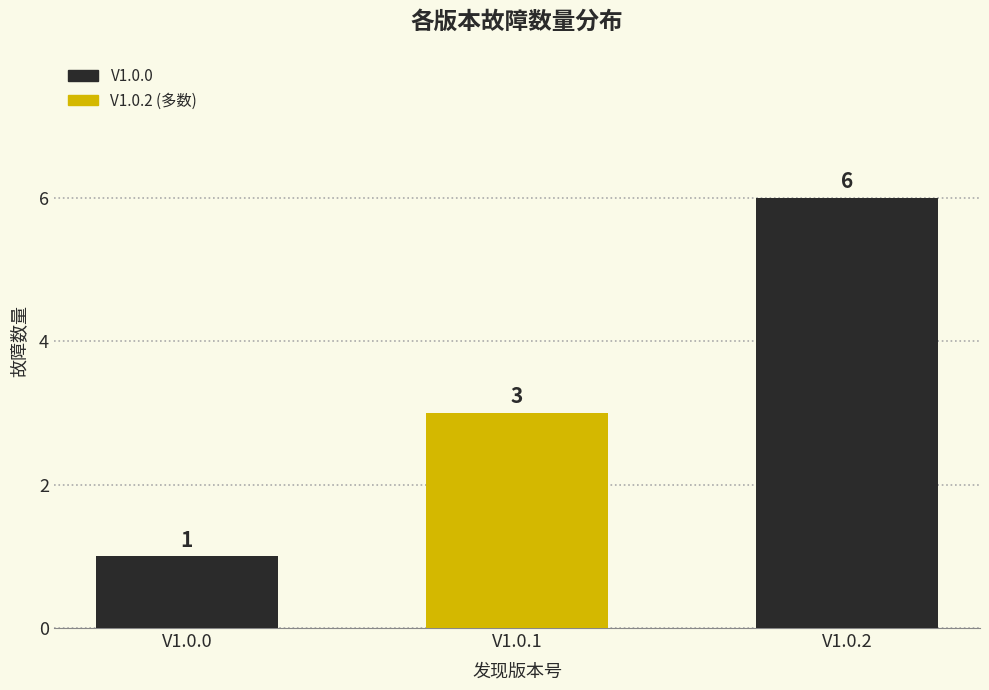

True or false: the data shows 10 at V1.0.2.

False